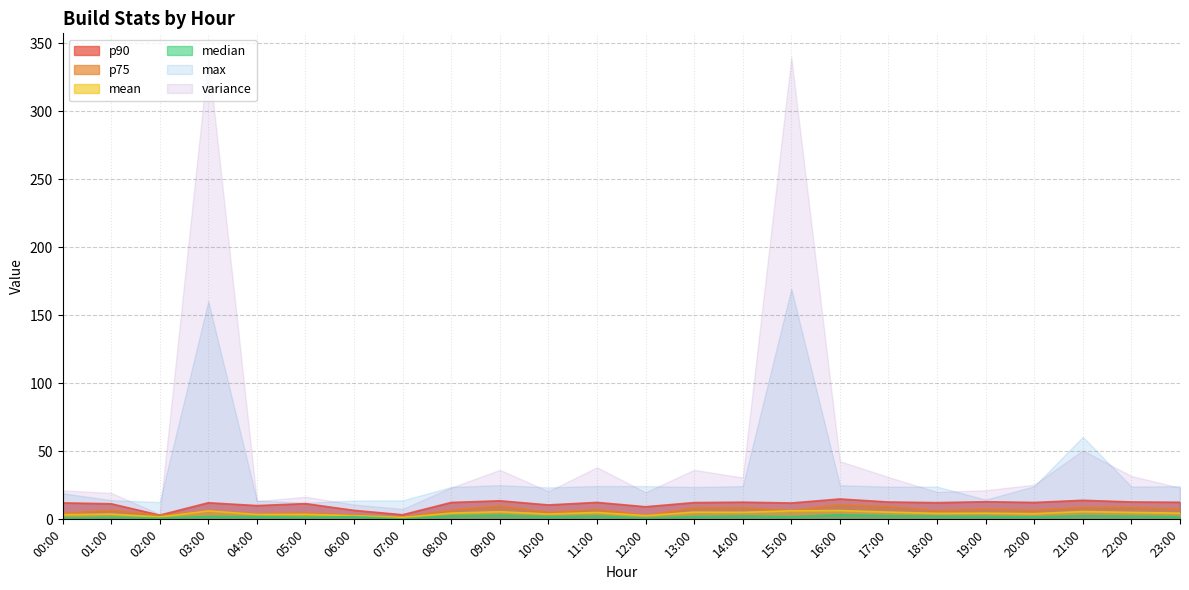

Is the value of max at 21:00 greater than the value of variance at 01:00?

Yes